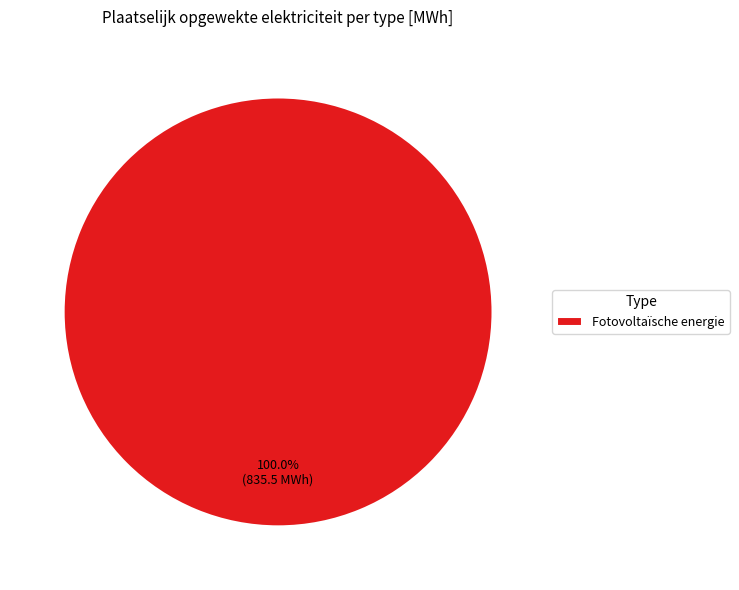

Count the number of slices in the pie.

1